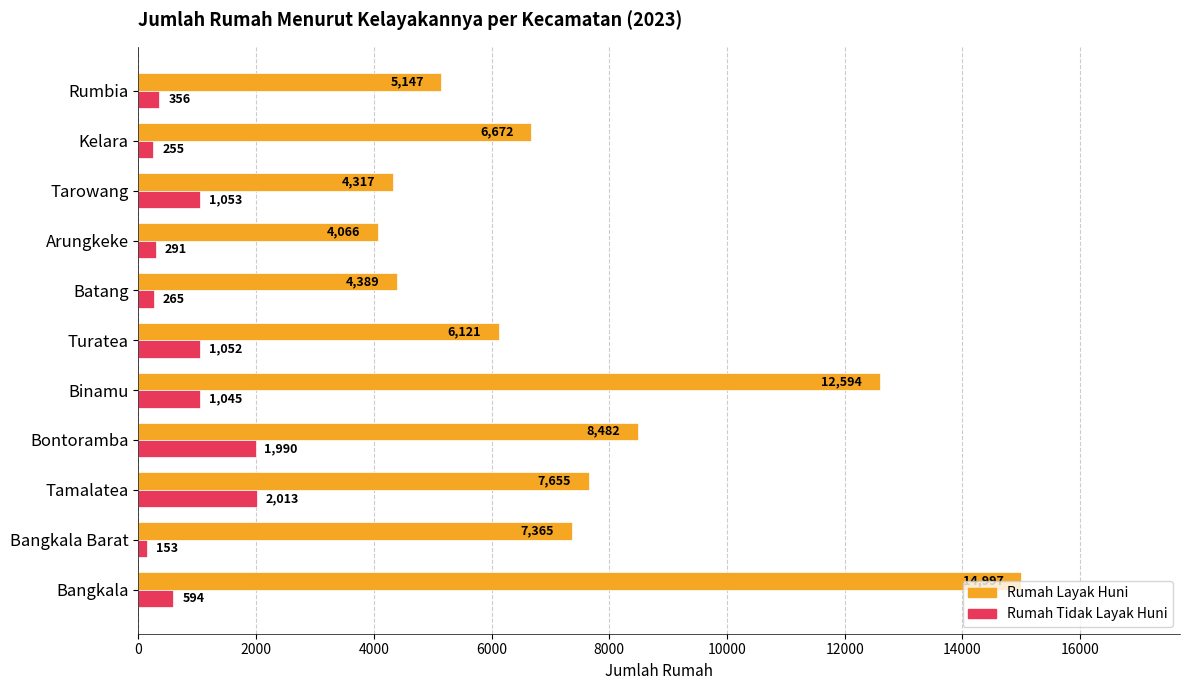

What is the greatest value displayed?

14997